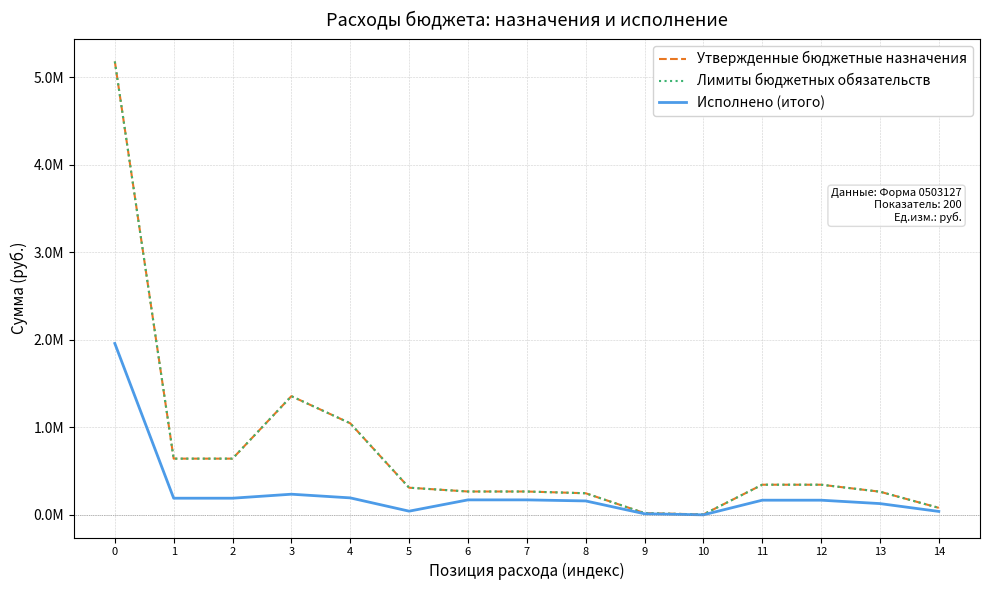

Does the chart display data point markers on the line(s)?

No